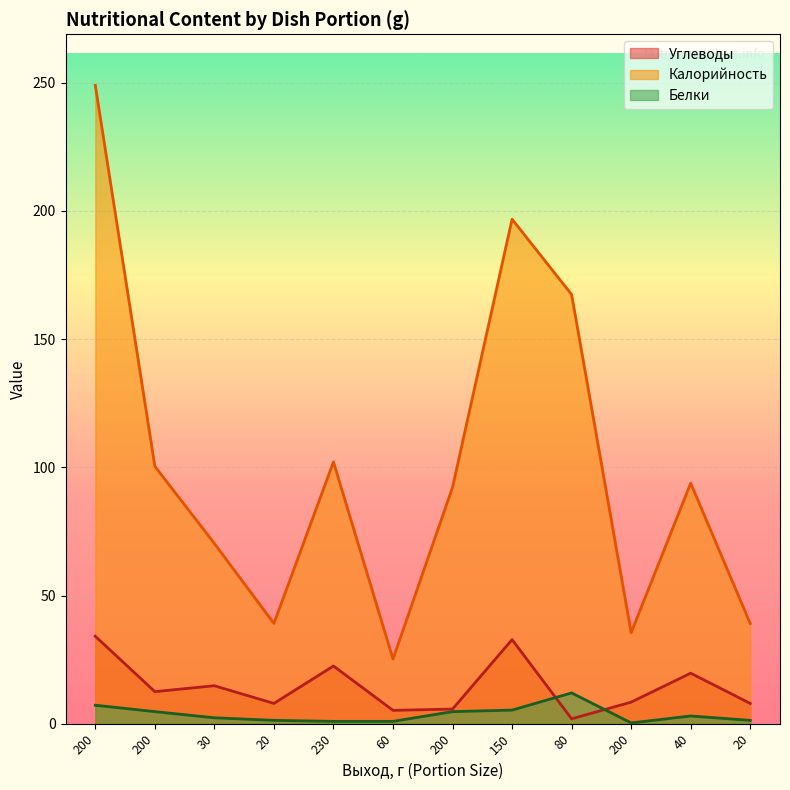

What are all the series names shown in the legend?

Углеводы, Калорийность, Белки